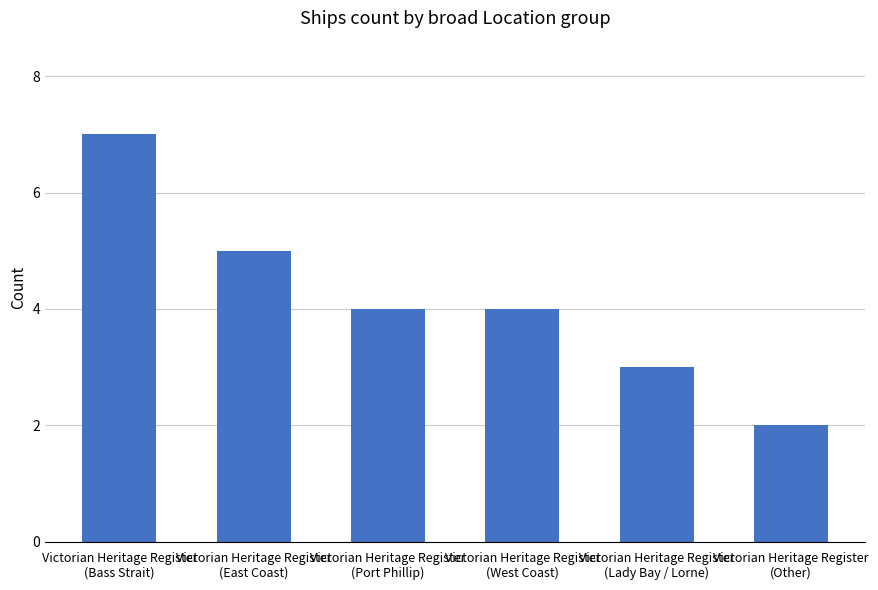

Reading right to left, transcribe all the data shown in this chart.

2	3	4	4	5	7